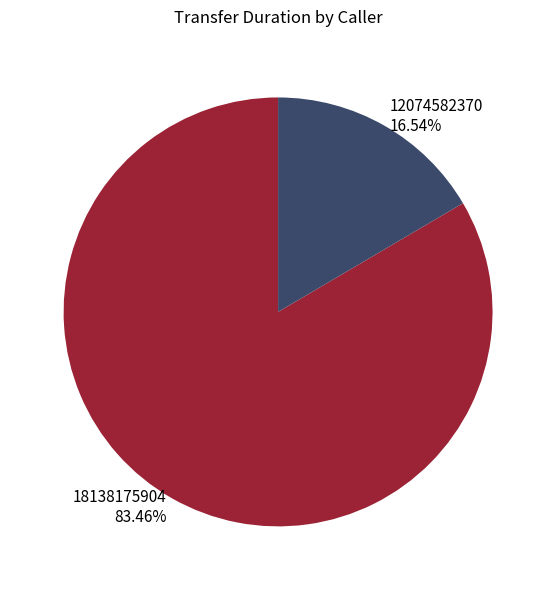

To the nearest percent, what is the difference between the 12074582370 and 18138175904 slice percentages?

67%